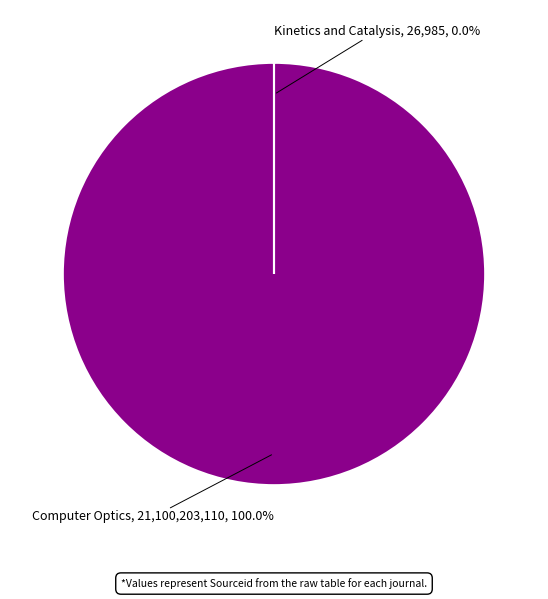

What is the largest slice in the pie chart?

Computer Optics